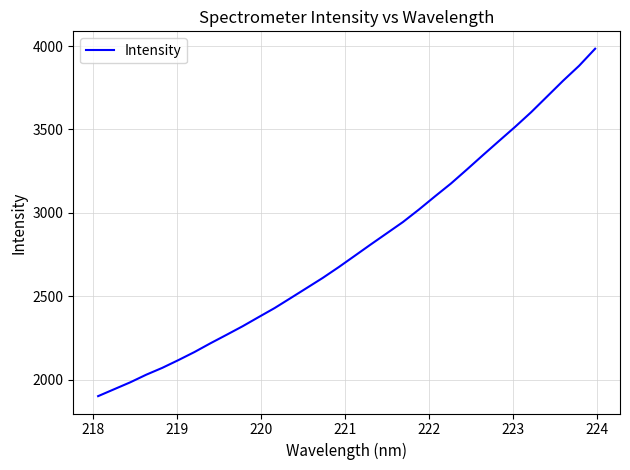

What is the greatest value displayed?

3984.2